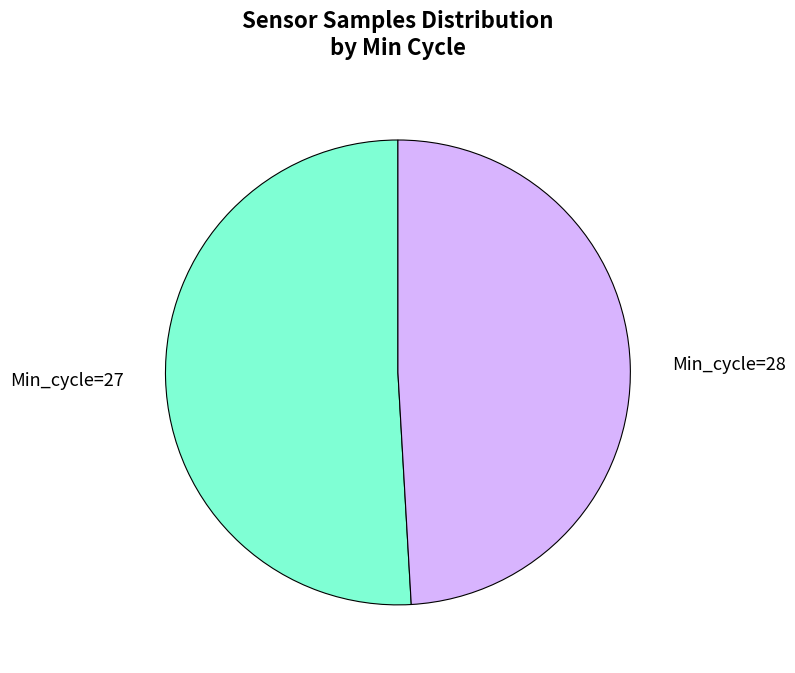

Is there a majority slice in this chart?

Yes